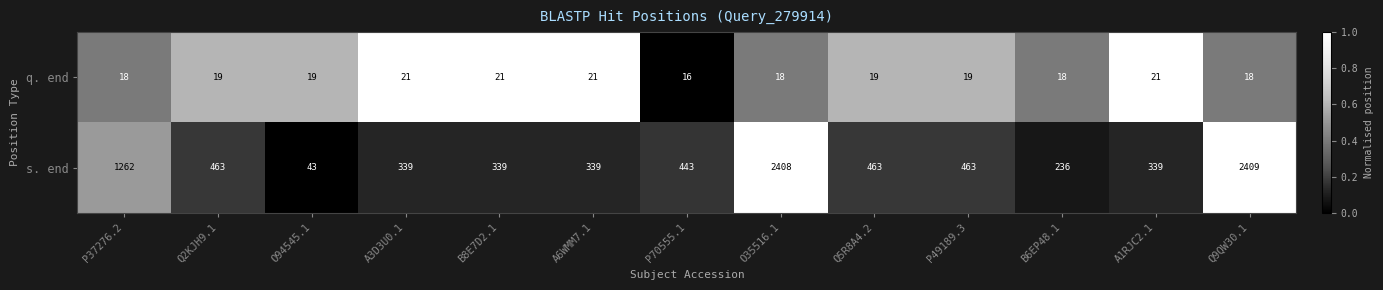

Which series changed the most between P70555.1 and P49189.3?

s. end